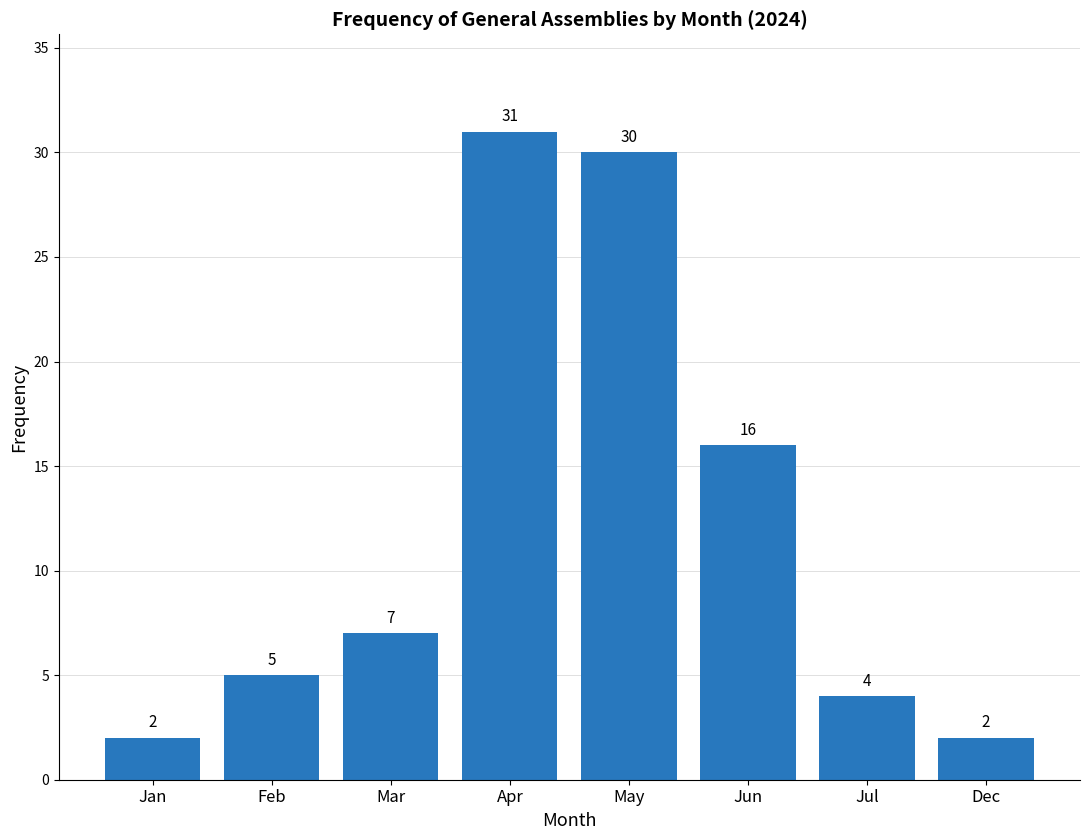

Reading left to right, extract all data points from this chart.

Jan=2	Feb=5	Mar=7	Apr=31	May=30	Jun=16	Jul=4	Dec=2